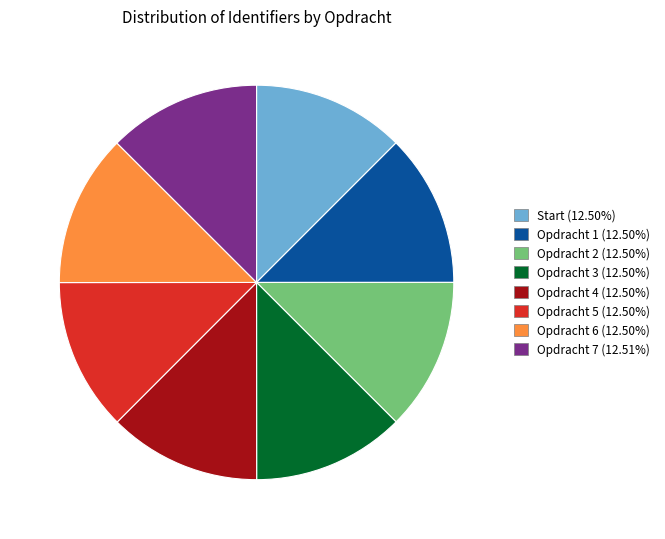

What is the ratio of the value at Start to the value at Opdracht 3?

1.0